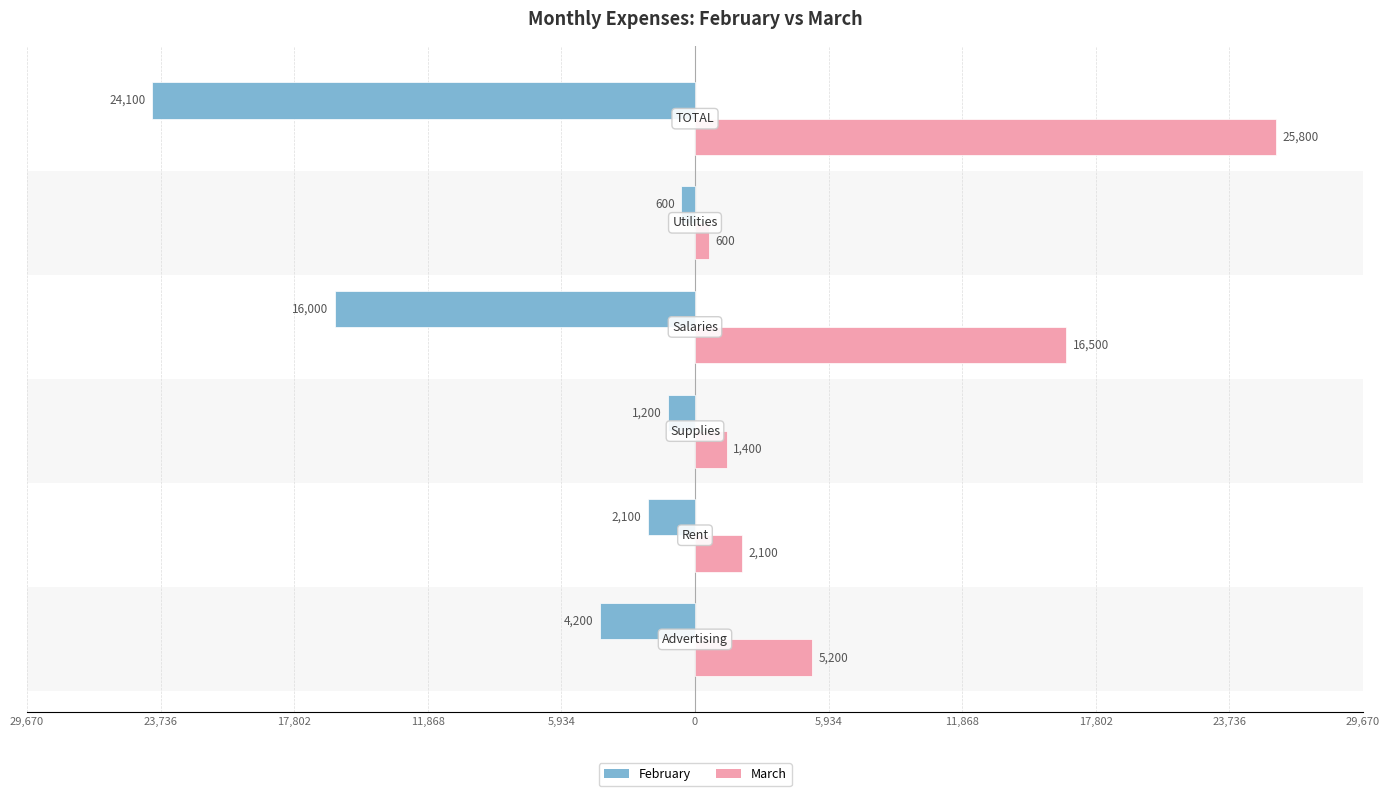

What is the greatest value displayed?

25800